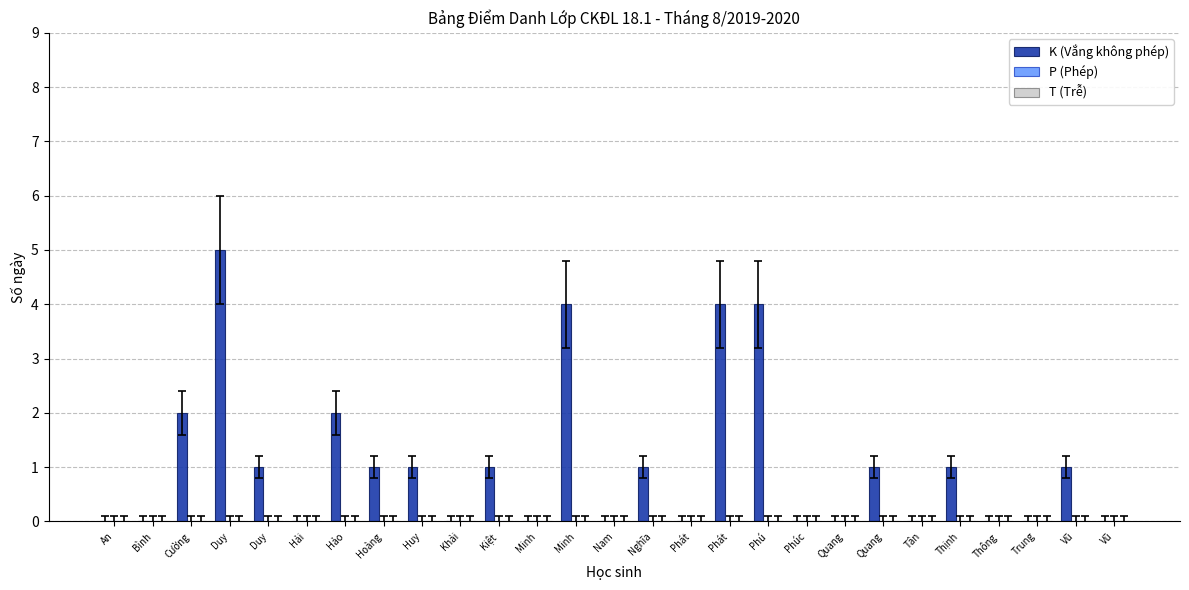

Count the number of data series in this chart.

1